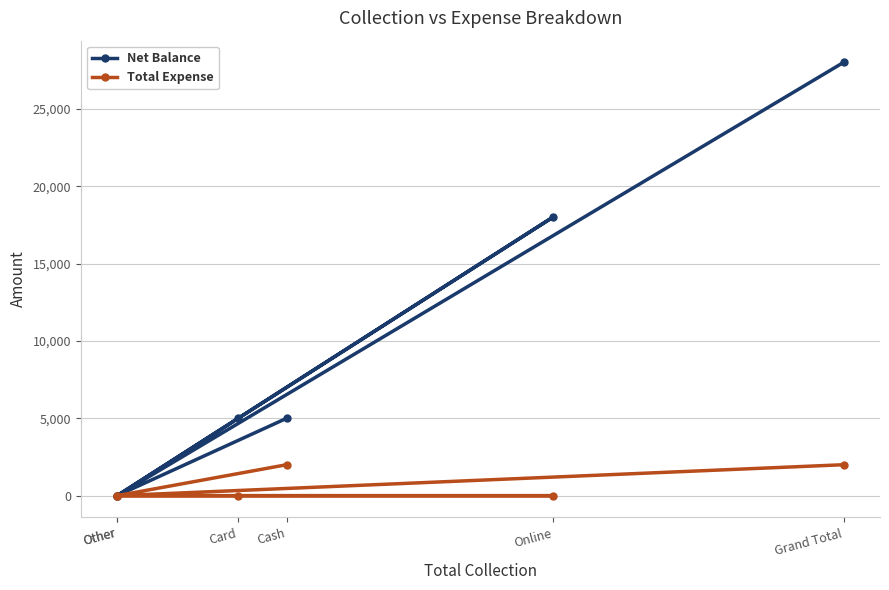

How many lines are shown in the chart?

2